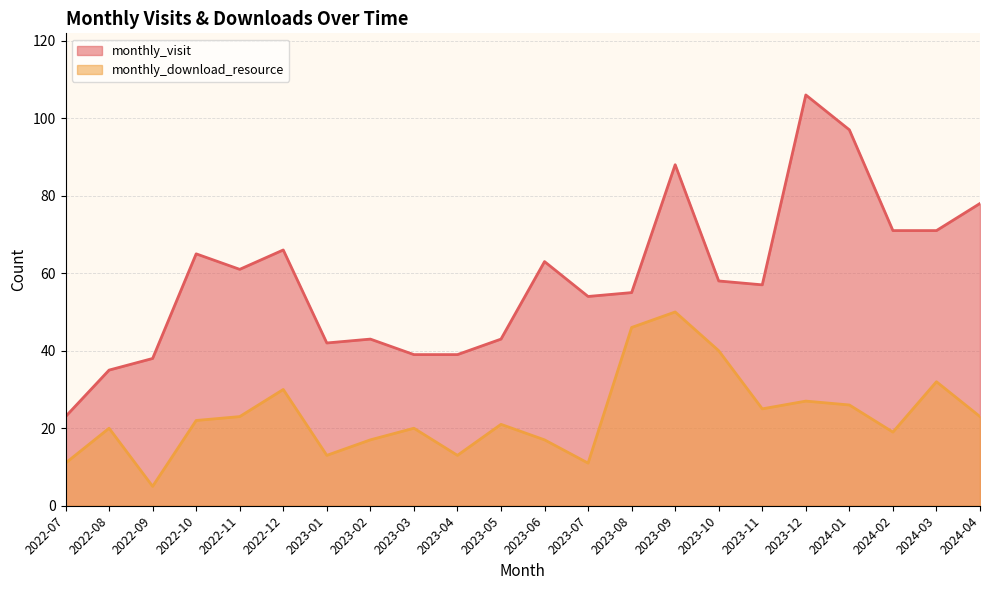

At which category is the sum across all series the highest?

2023-09